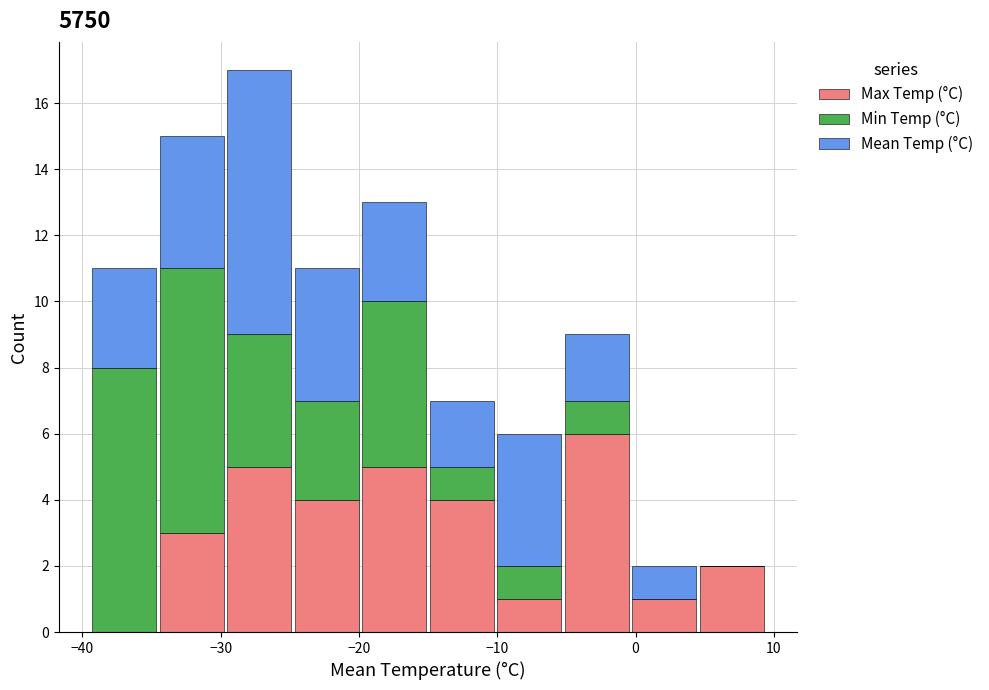

Which range on the x-axis has the tallest stacked bar (by total height)?

-30 to -25